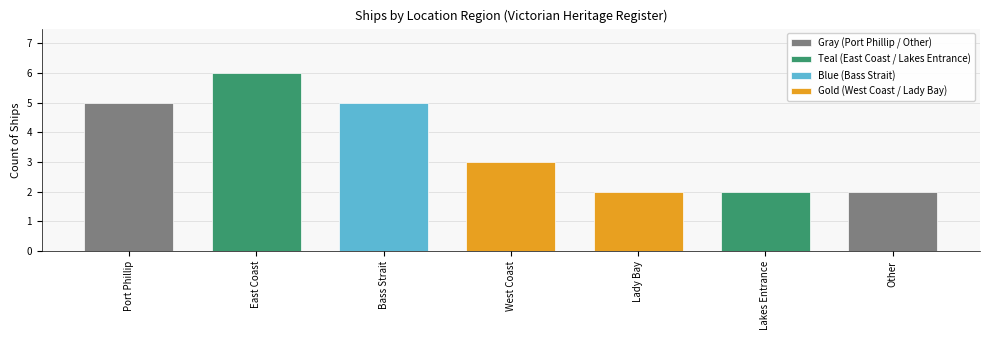

What is the ratio of the value at Lady Bay to the value at West Coast?

0.7